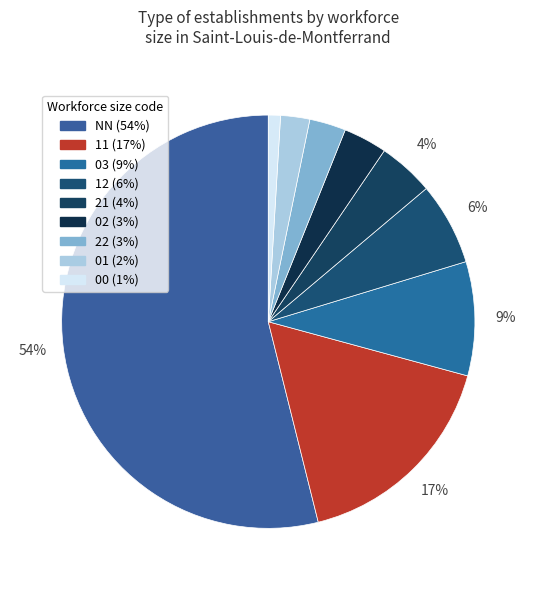

Count the number of slices in the pie.

9